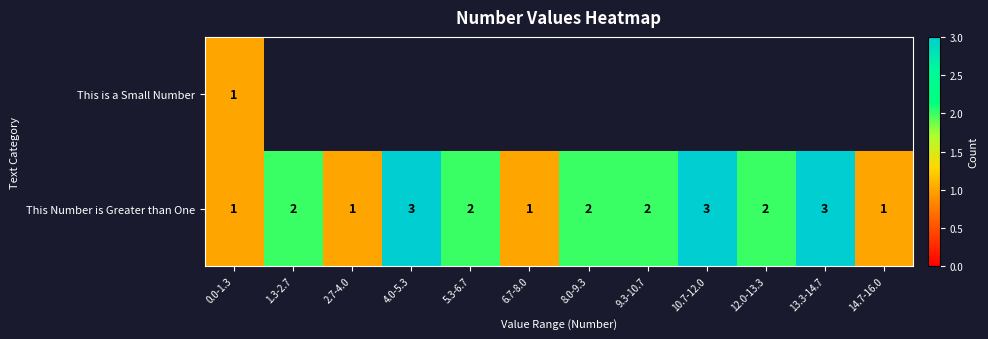

What is the sum of all This Number is Greater than One values?

23